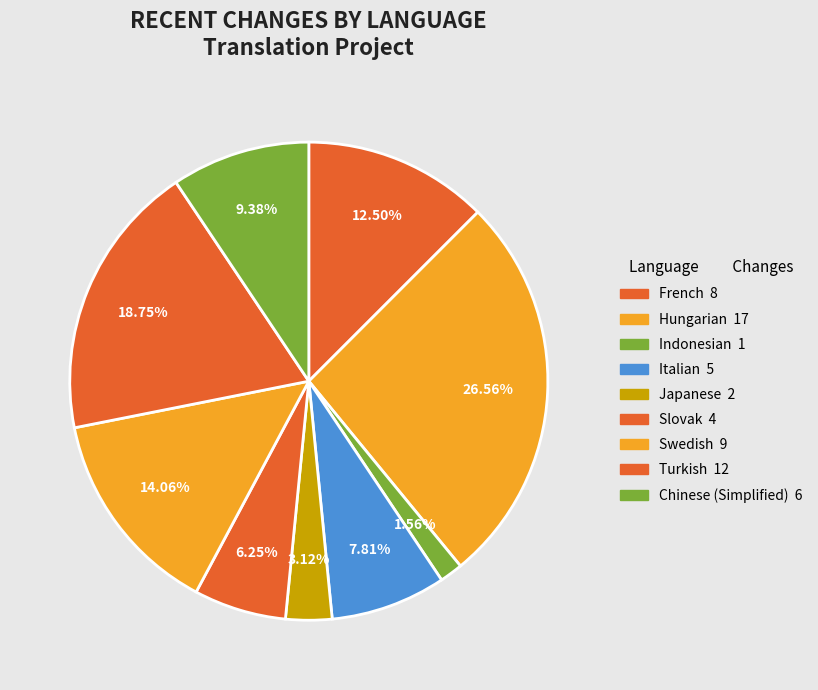

How many segments does this pie chart have?

9